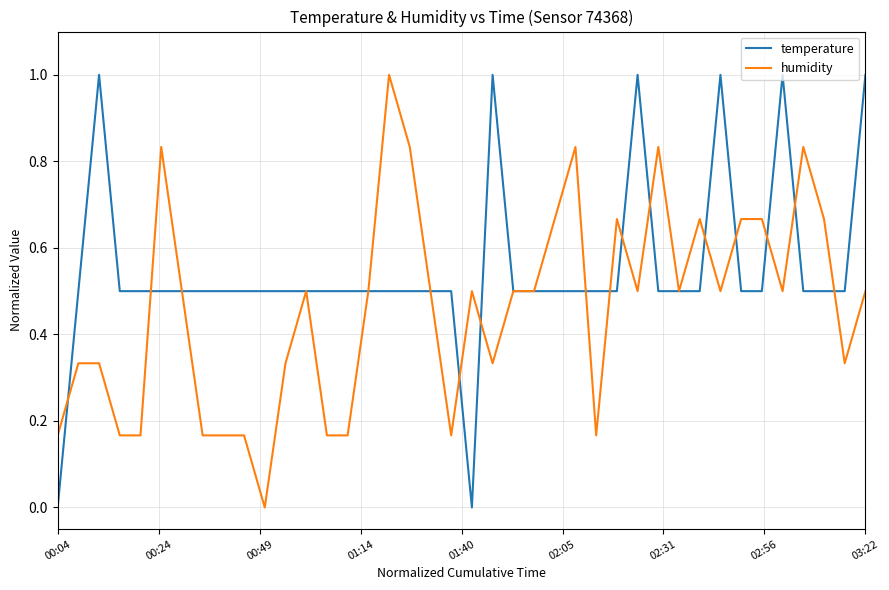

Rank the series by their average value, from lowest to highest.

humidity, temperature